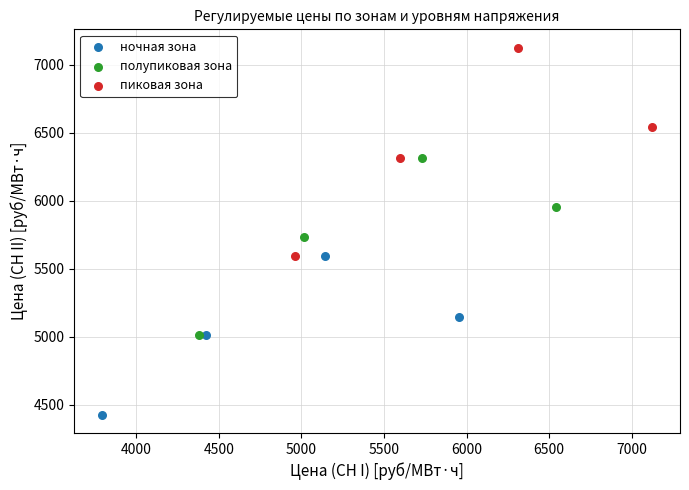

Which series contains the lowest Y value?

ночная зона